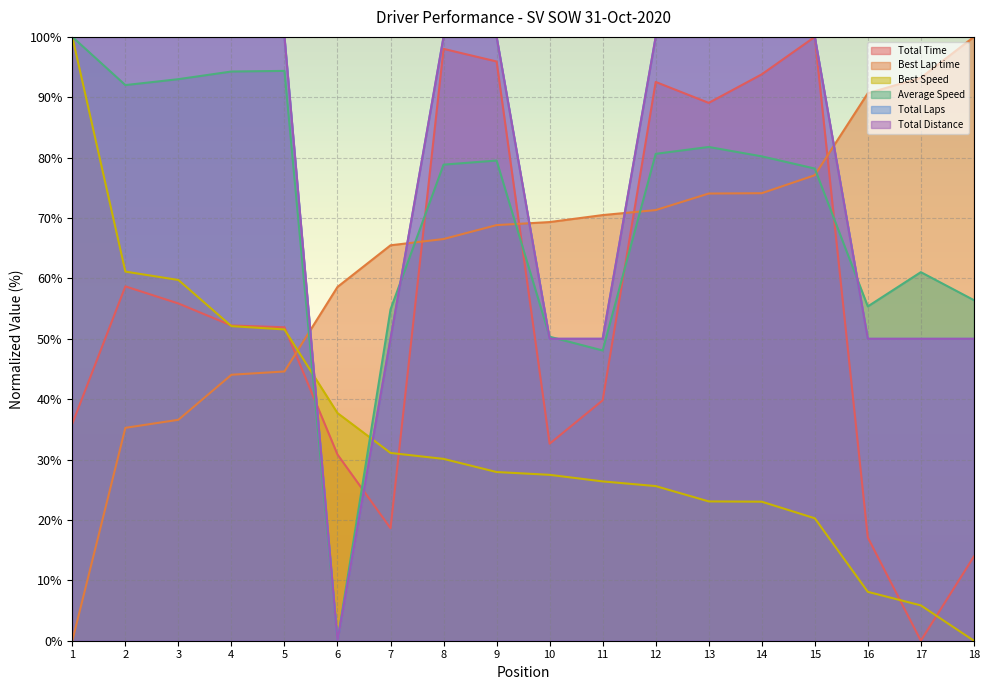

What is the value of the Total Distance point at the 10th from the left?

50.0